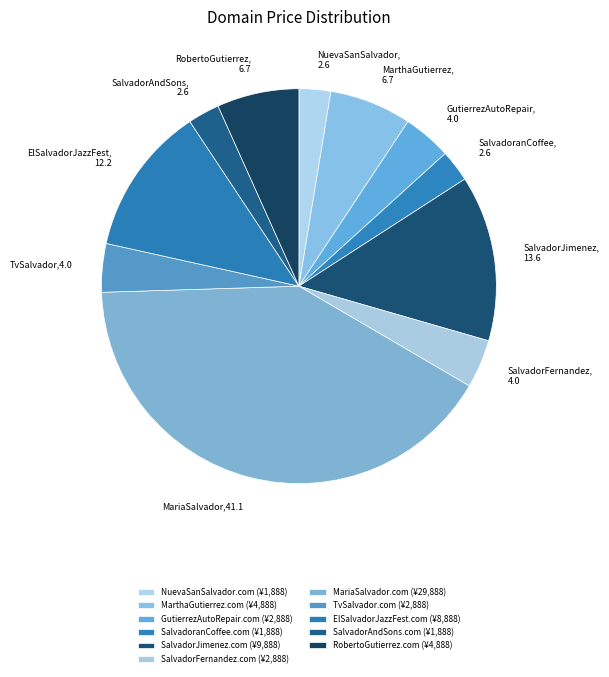

What percentage is the SalvadorAndSons.com slice, to the nearest percent?

3%